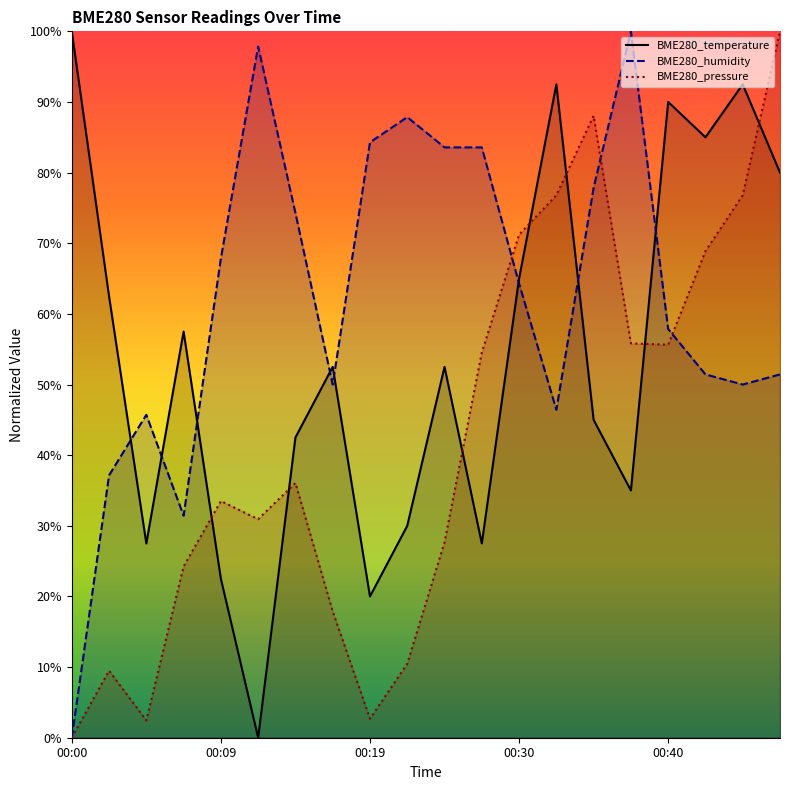

What is the average value of the BME280_pressure series?

42.2